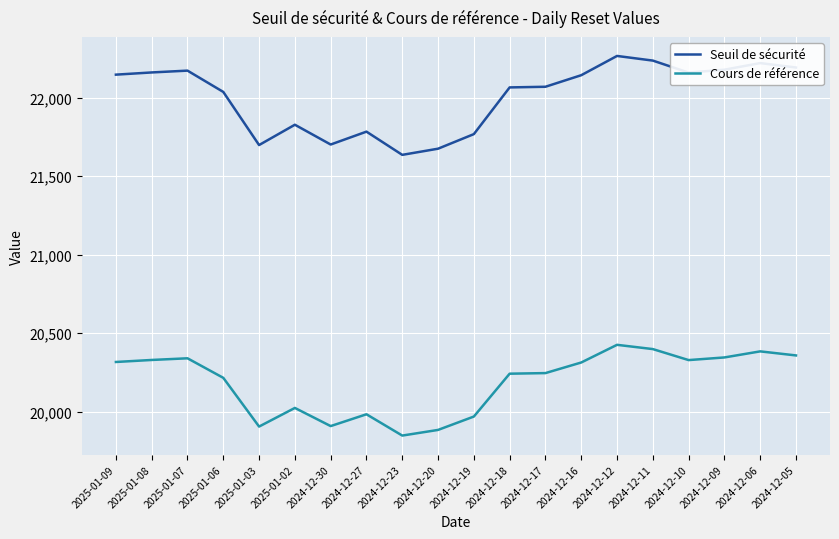

The value of Seuil de sécurité at 2024-12-11 is 34049.9. True or false?

False